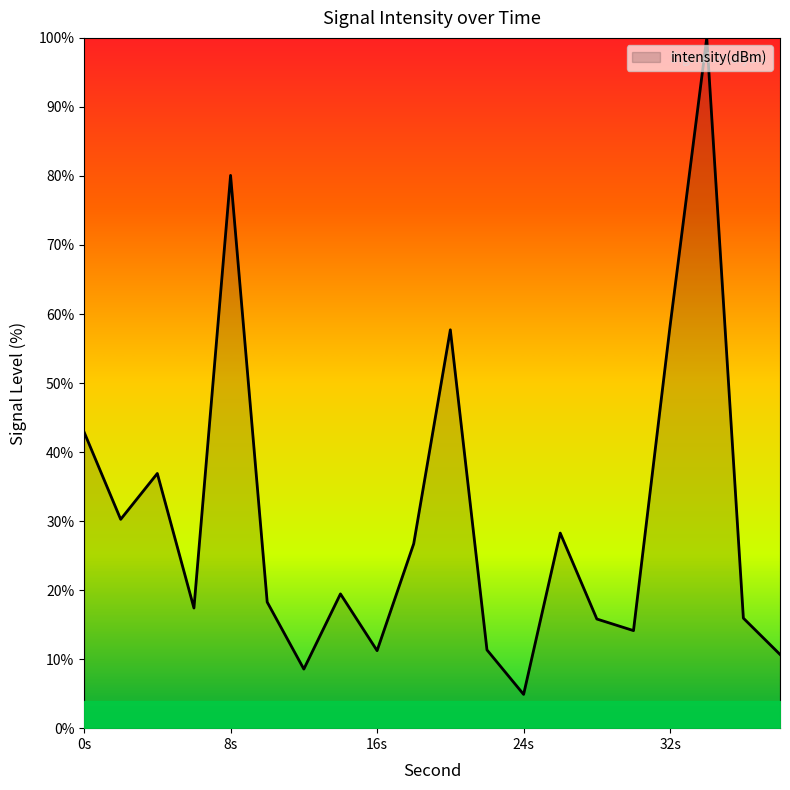

What is the greatest value displayed?

100.0